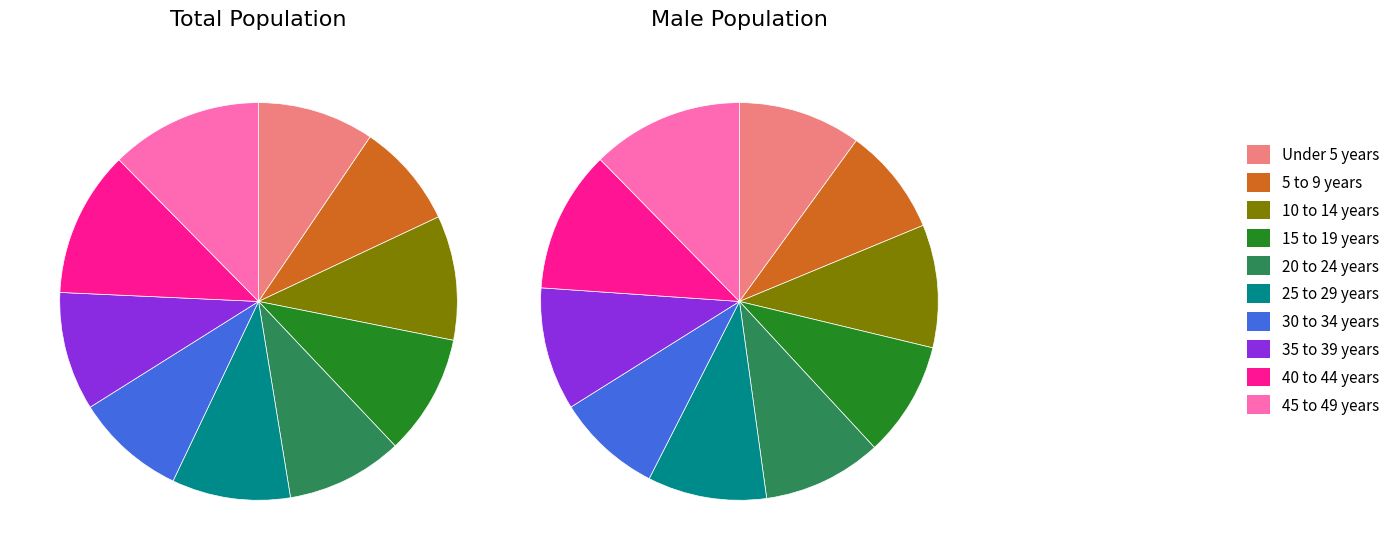

Which slice is the largest?

45 to 49 years